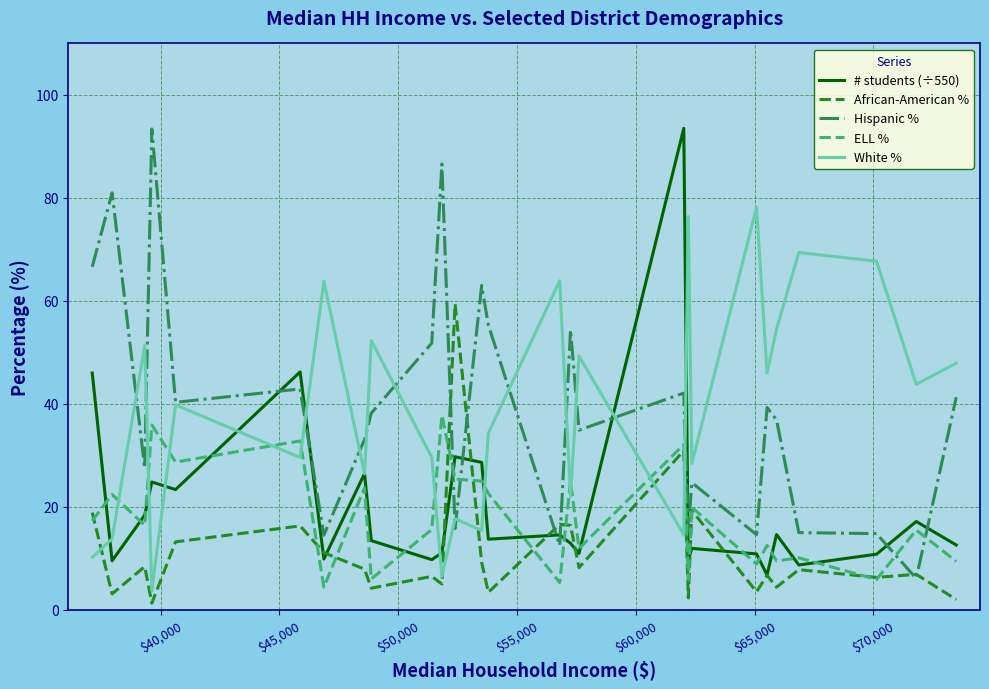

What is the greatest value displayed?

93.5